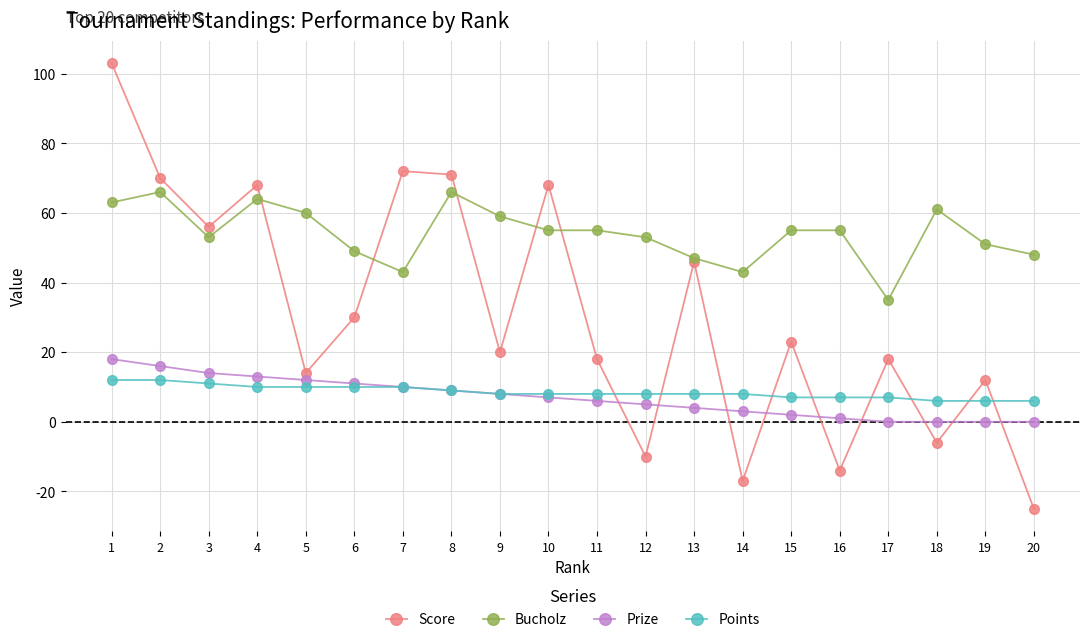

How many intersections are there between Score and Points?

9